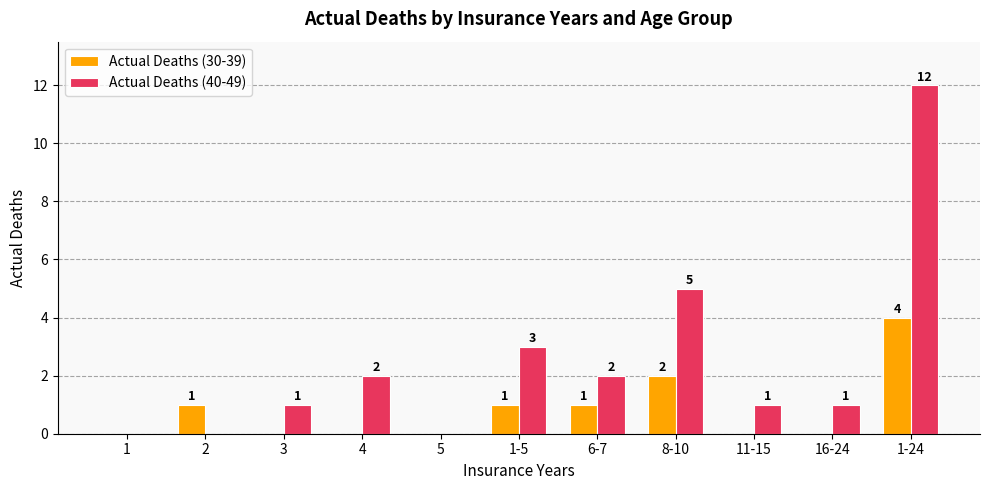

The Actual Deaths (30-39) series shows 0 at 11-15. True or false?

True